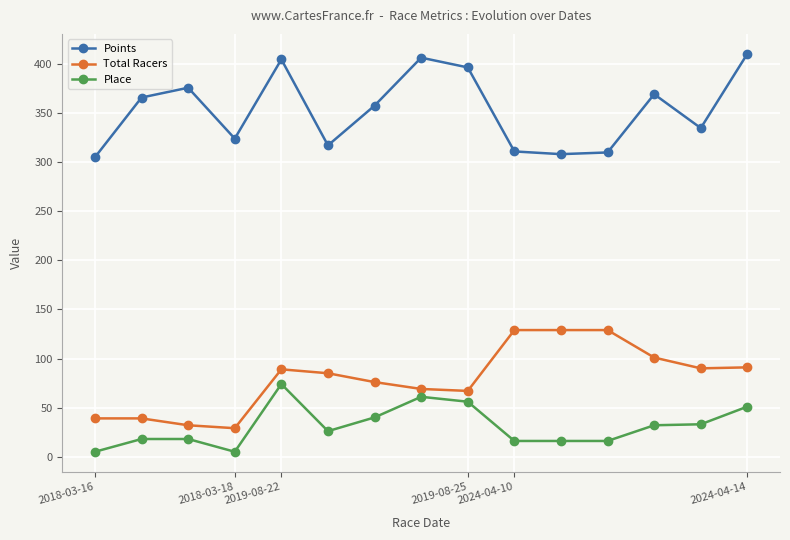

What is the difference between the second highest and minimum values in the Total Racers series?

100.0